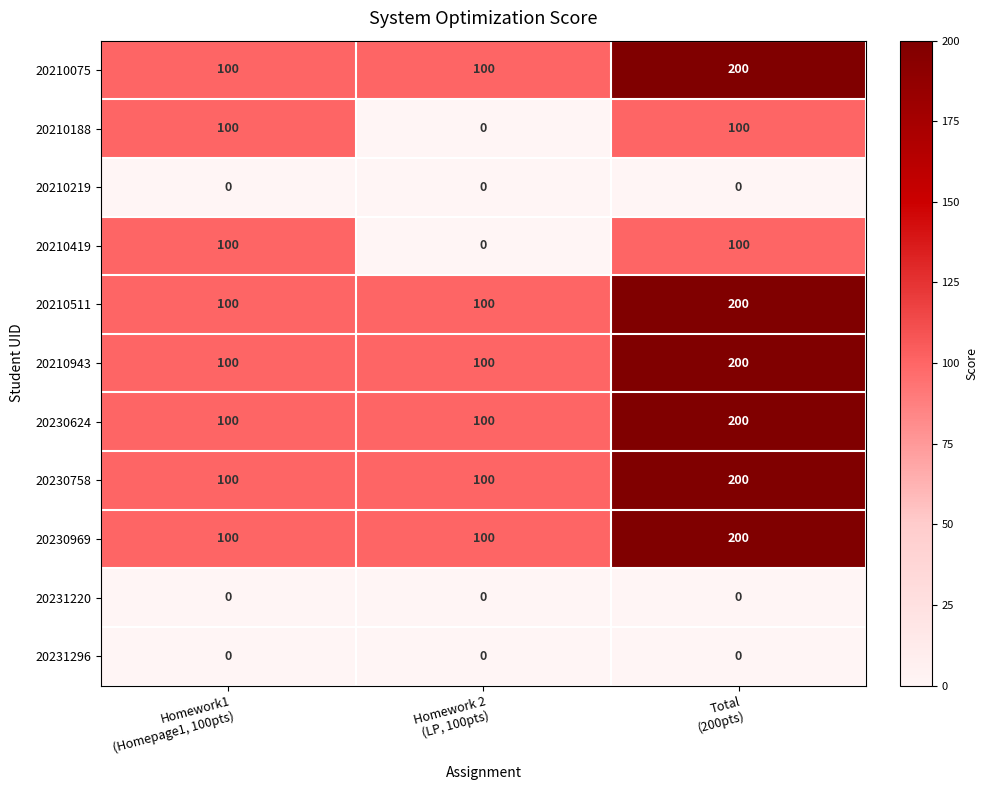

What is the greatest value displayed?

200